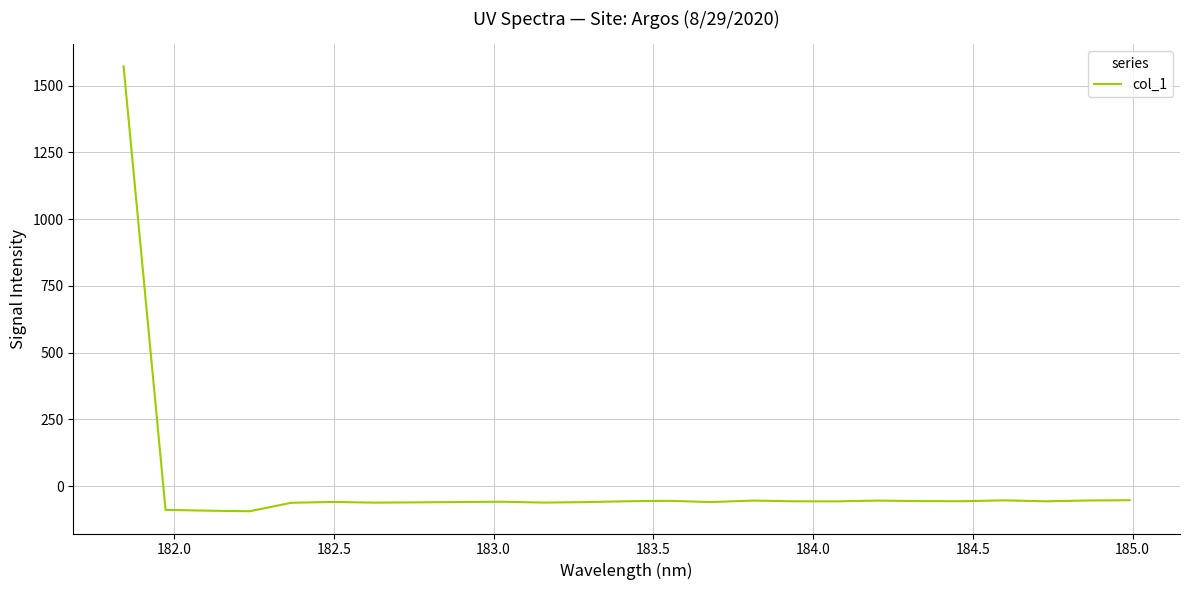

Count the number of categories in the chart.

25